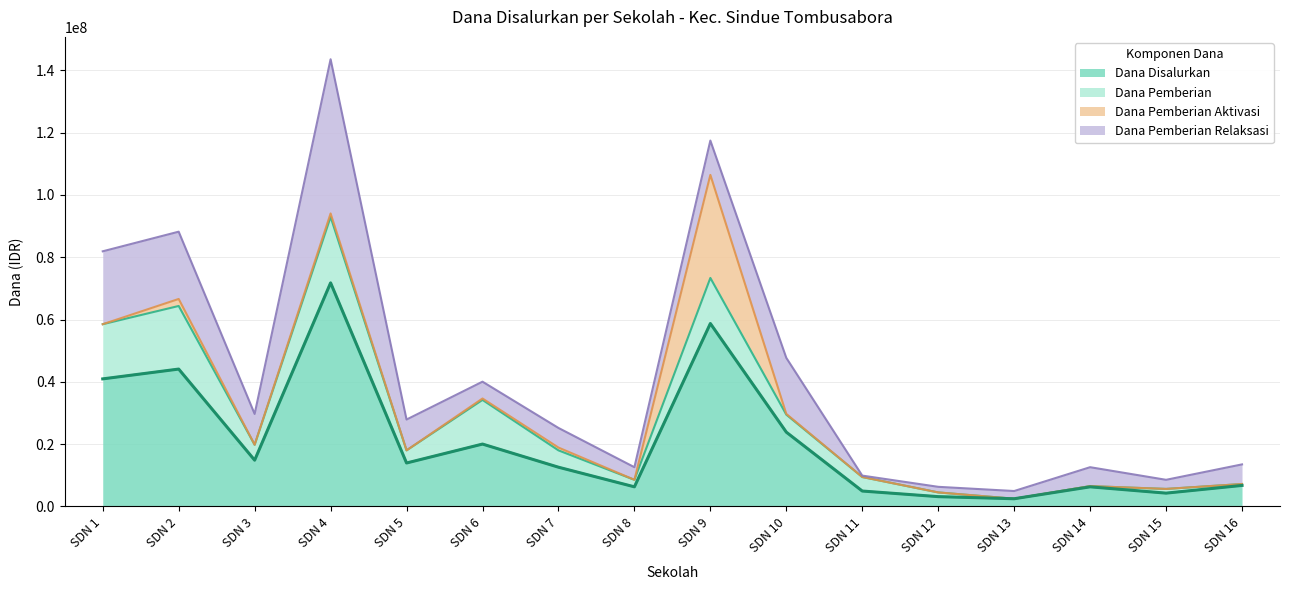

Reading left to right, what are all the values shown in this chart?

Dana Disalurkan: SDN 1=40950000	SDN 2=44100000	SDN 3=14850000	SDN 4=71775000	SDN 5=13950000	SDN 6=20025000	SDN 7=12600000	SDN 8=6300000	SDN 9=58725000	SDN 10=23850000	SDN 11=4950000	SDN 12=3150000	SDN 13=2475000	SDN 14=6300000	SDN 15=4275000	SDN 16=6750000
Dana Pemberian: SDN 1=17550000	SDN 2=20250000	SDN 3=4950000	SDN 4=21150000	SDN 5=4050000	SDN 6=14175000	SDN 7=5400000	SDN 8=2250000	SDN 9=14625000	SDN 10=5625000	SDN 11=4500000	SDN 12=1350000	SDN 13=0	SDN 14=225000	SDN 15=1350000	SDN 16=450000
Dana Pemberian Aktivasi: SDN 1=0	SDN 2=2250000	SDN 3=0	SDN 4=1125000	SDN 5=0	SDN 6=450000	SDN 7=900000	SDN 8=0	SDN 9=33075000	SDN 10=225000	SDN 11=0	SDN 12=0	SDN 13=0	SDN 14=0	SDN 15=0	SDN 16=0
Dana Pemberian Relaksasi: SDN 1=23400000	SDN 2=21600000	SDN 3=9900000	SDN 4=49500000	SDN 5=9900000	SDN 6=5400000	SDN 7=6300000	SDN 8=4050000	SDN 9=11025000	SDN 10=18000000	SDN 11=450000	SDN 12=1800000	SDN 13=2475000	SDN 14=6075000	SDN 15=2925000	SDN 16=6300000